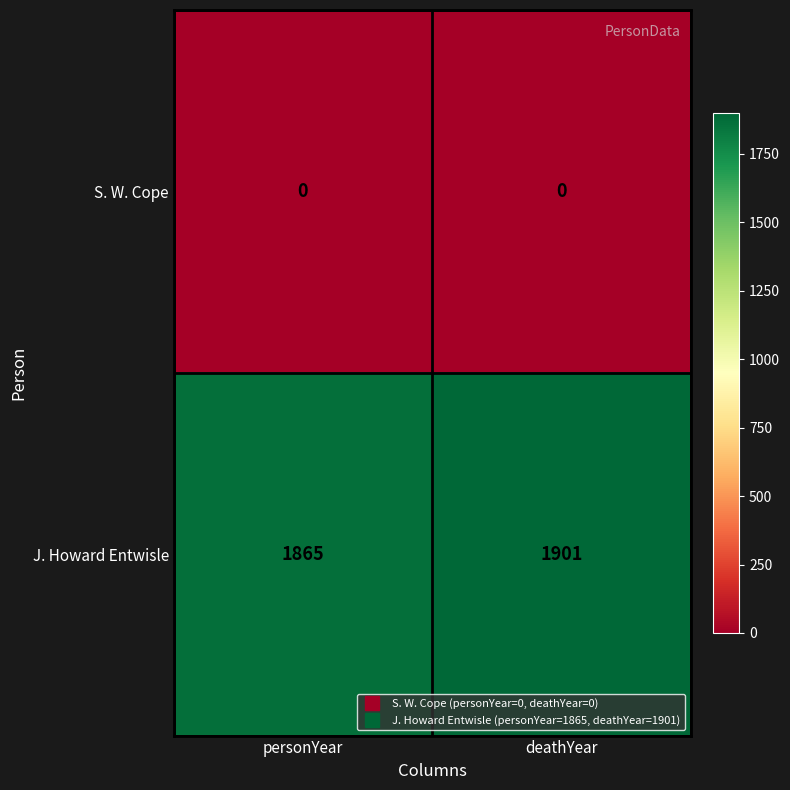

What is the maximum value shown in the chart?

1901